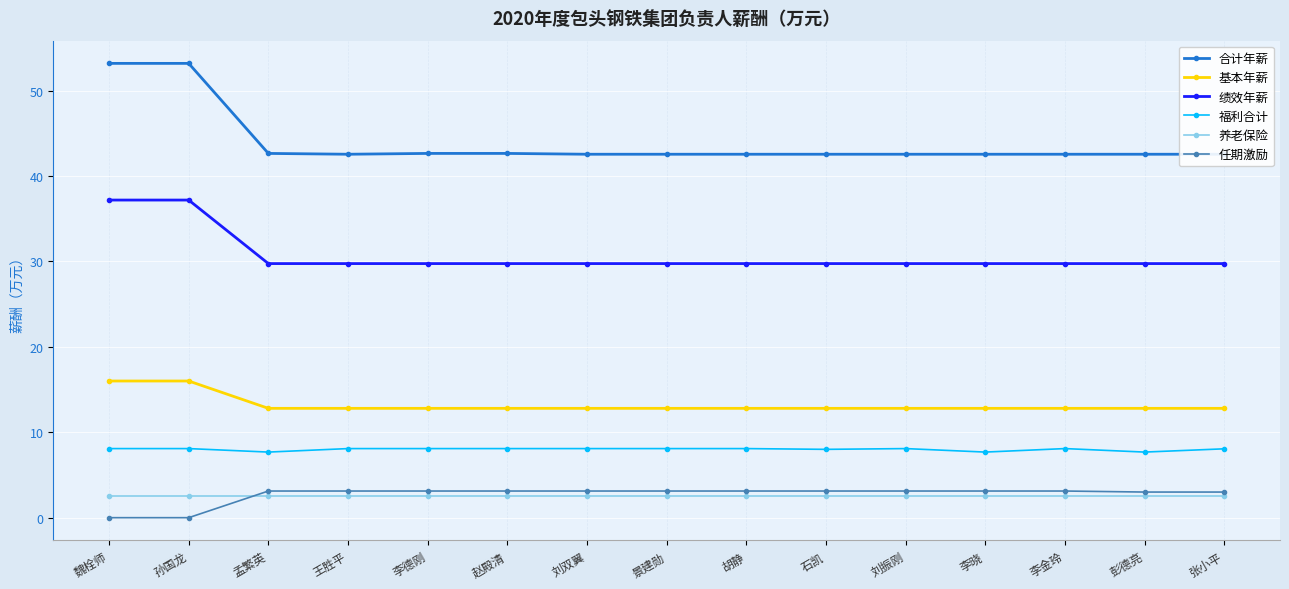

Count the number of categories in the chart.

15